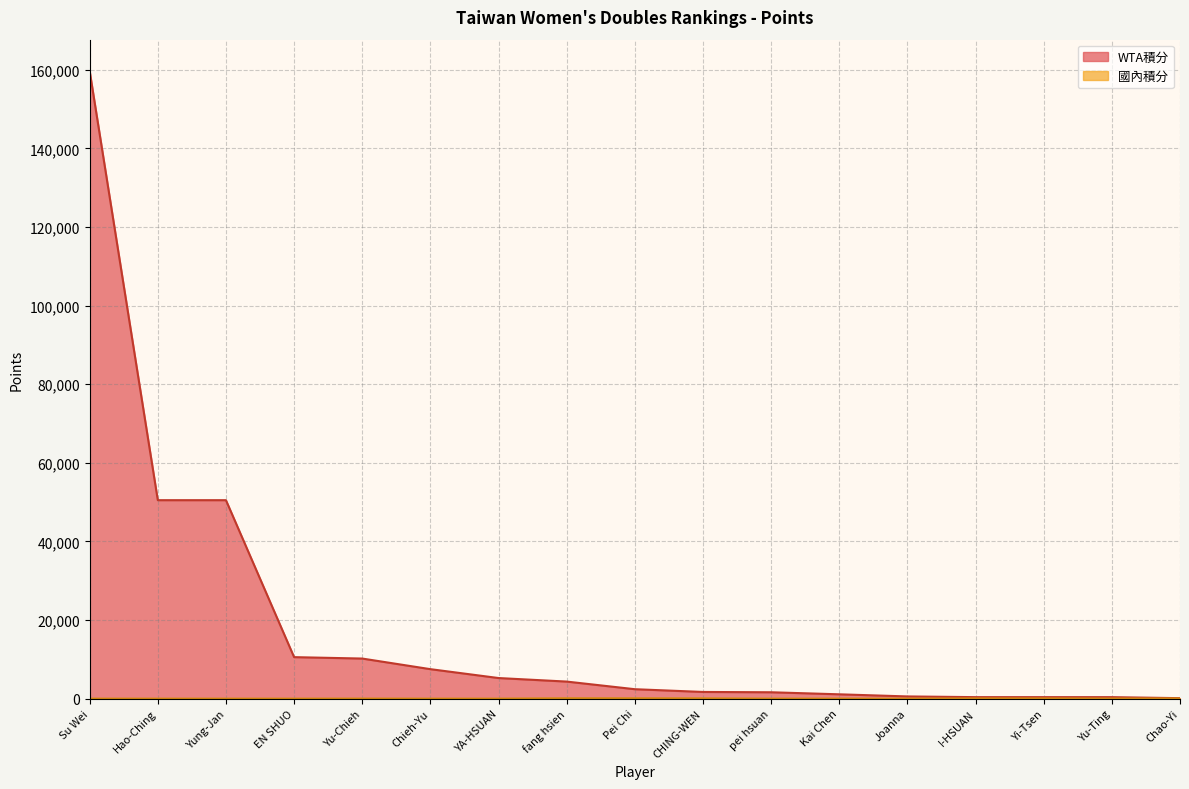

What is the sum of the 國內積分 values at I-HSUAN and Yung-Jan?

55